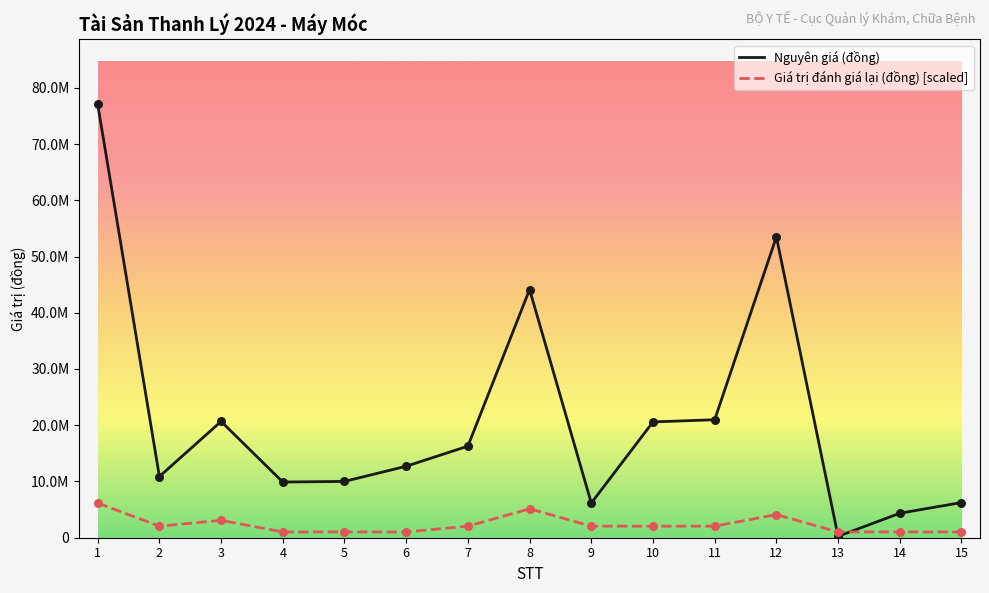

At how many categories does at least one series exceed 47430412?

2